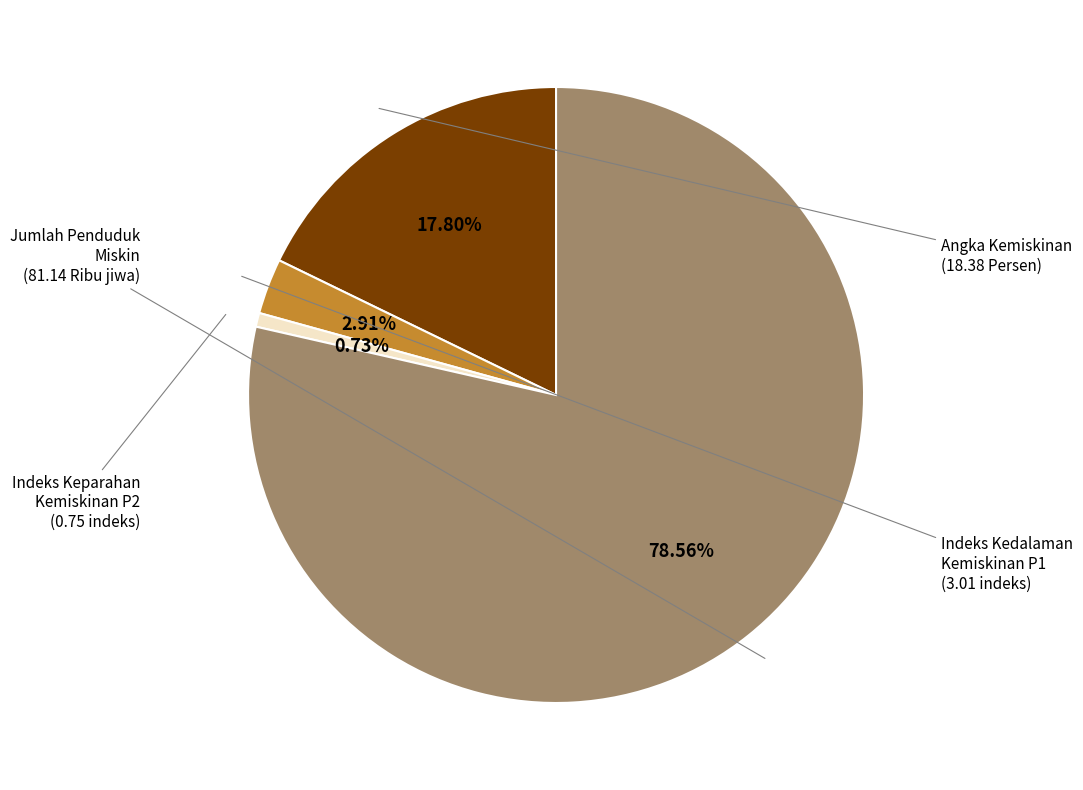

How many segments does this pie chart have?

4